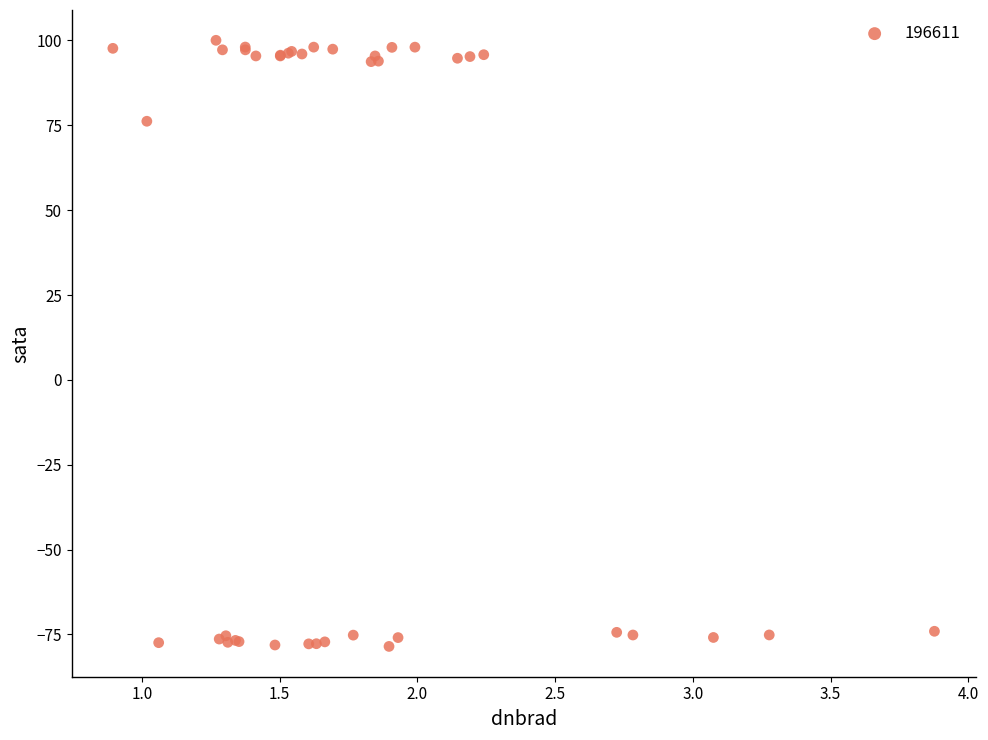

What Y value in the scatter plot is closest to 10?

76.2